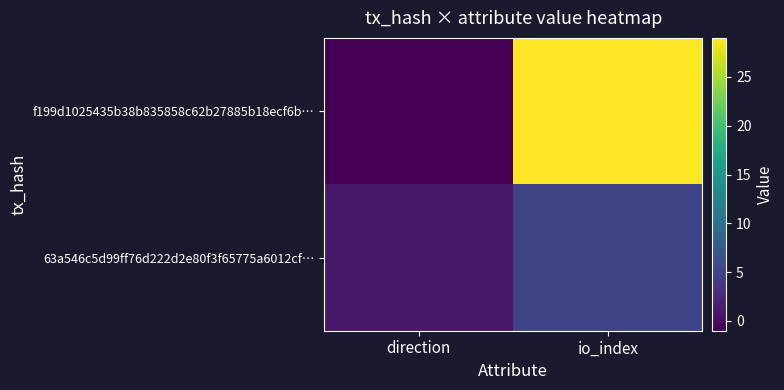

At which category is the sum across all series the highest?

io_index